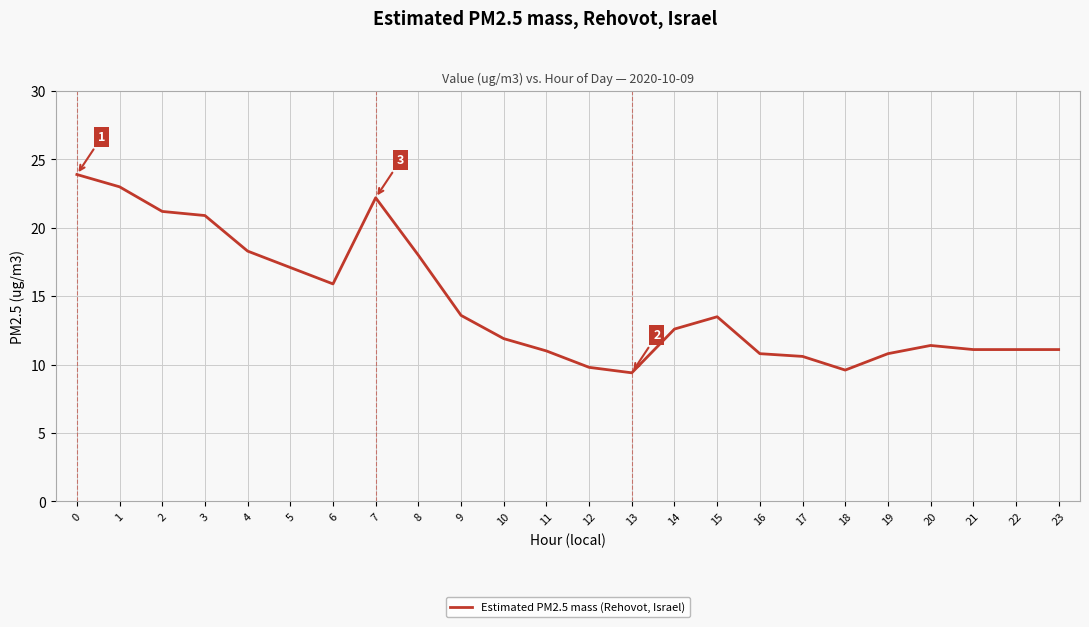

What is the difference between the values at 1 and 7?

0.8